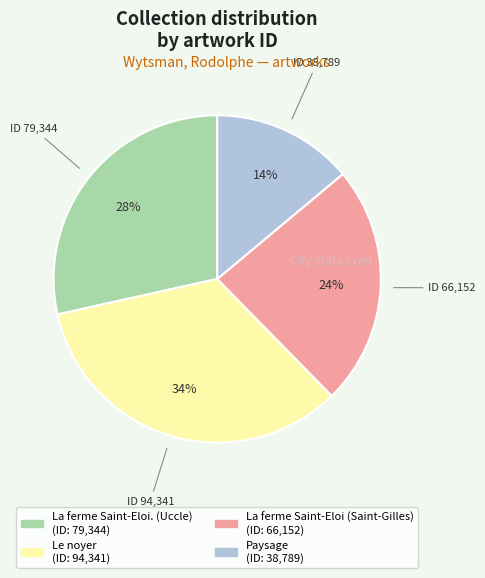

Does any single category account for the majority?

No